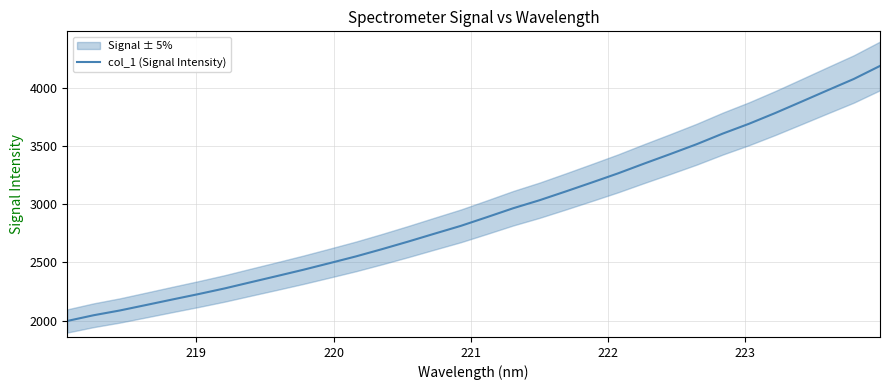

How many values exceed 2889?

16